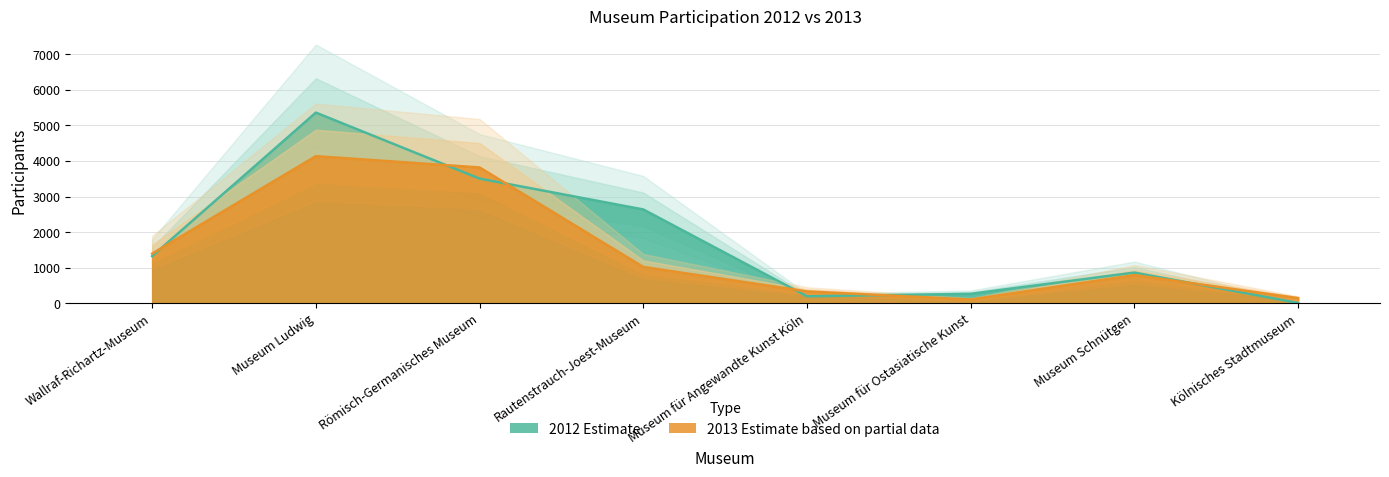

What is the total value across all series at Rautenstrauch-Joest-Museum?

3658